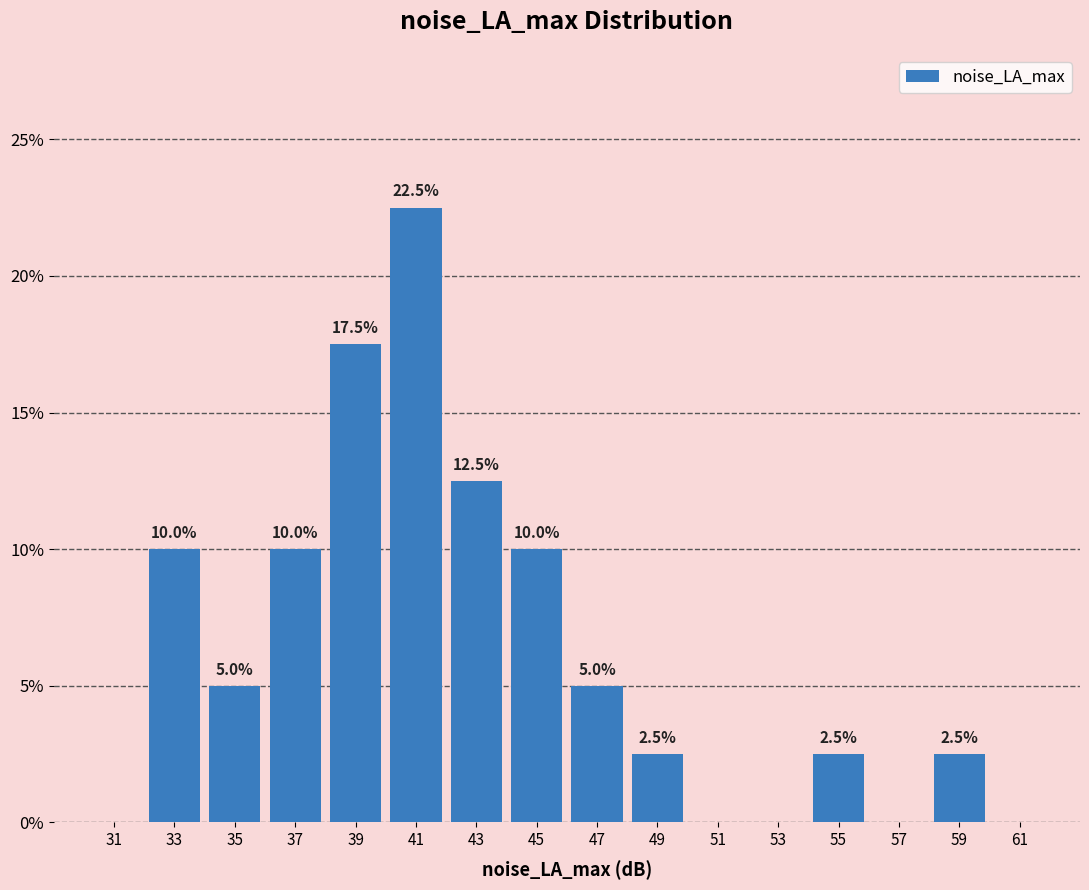

Over which range of the x-axis is the bar tallest?

40 to 42